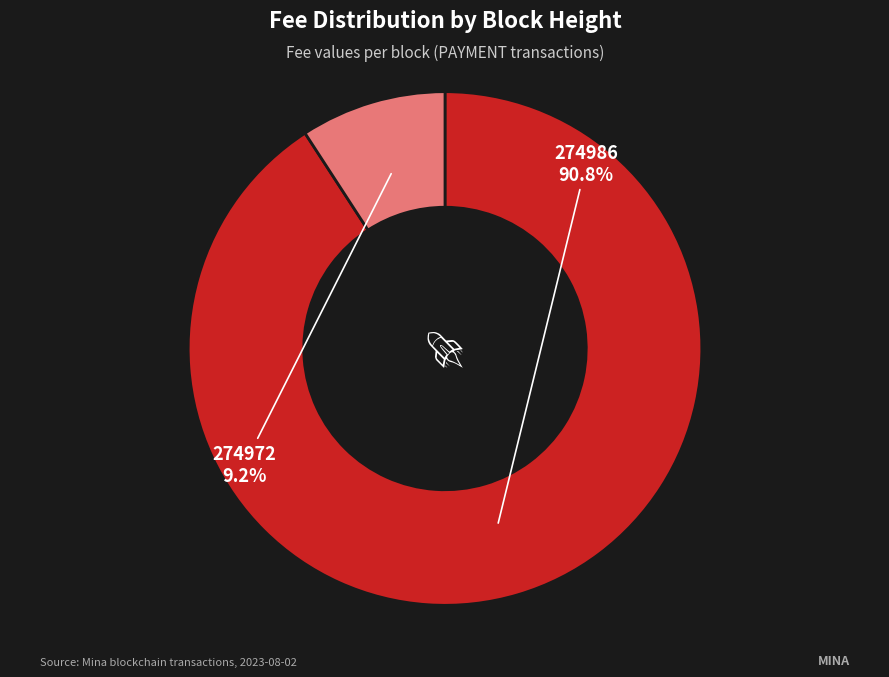

Rank the categories by value from highest to lowest.

274986, 274972